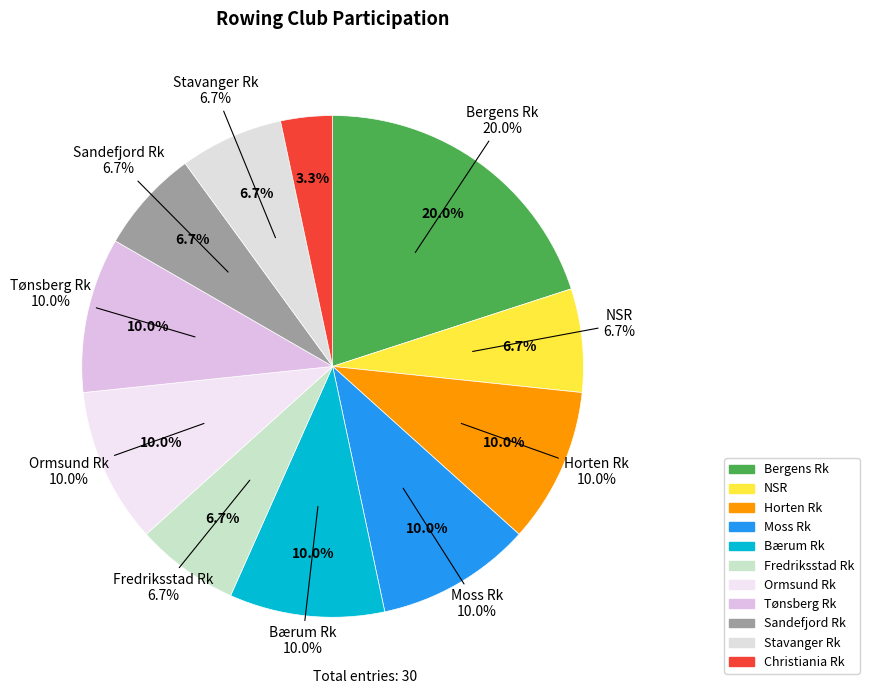

Combined, do Fredriksstad Rk and Sandefjord Rk account for over 50%?

No